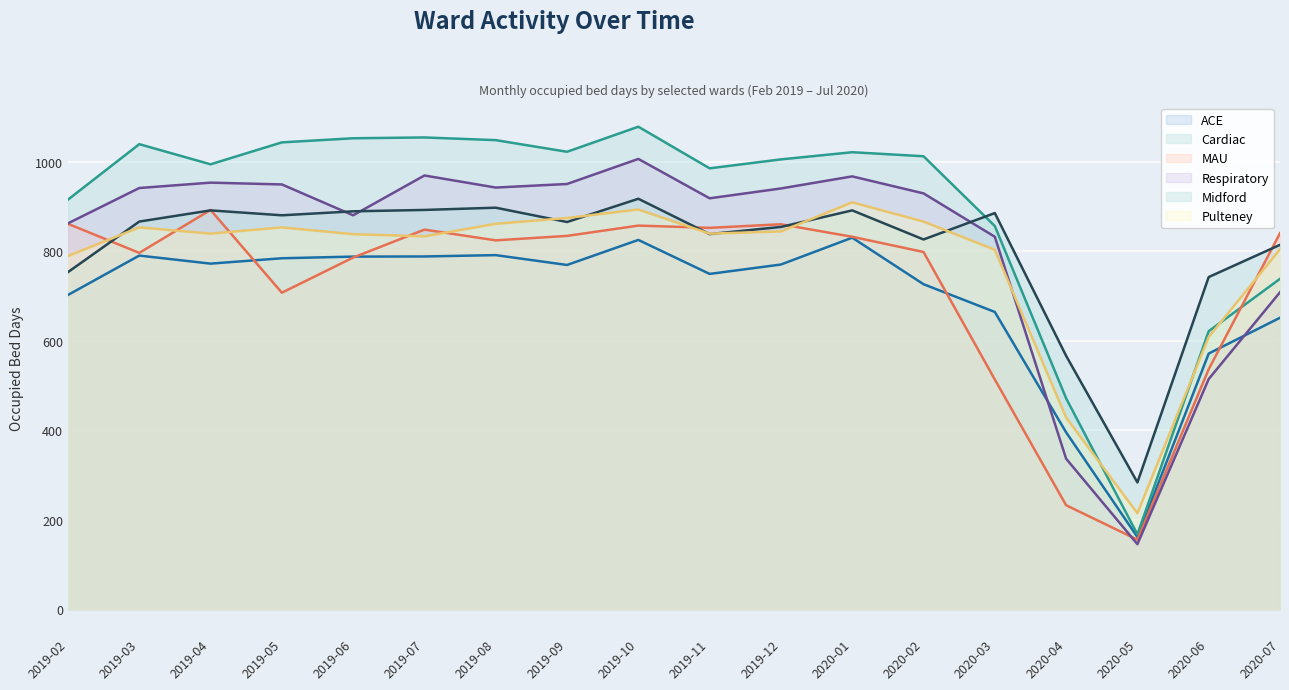

Is the value of Respiratory at 2019-03 greater than the value of Midford at 2019-11?

Yes